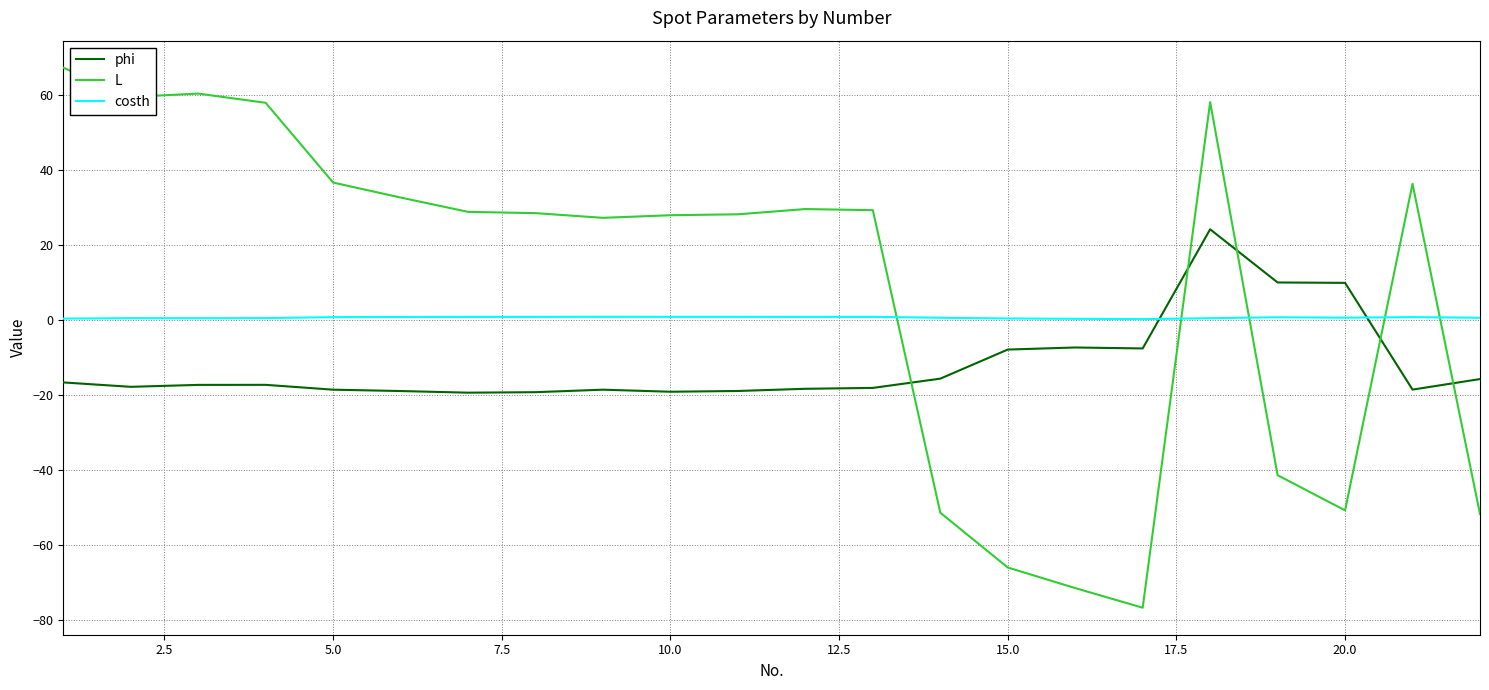

Which series has the largest range (max minus min)?

L